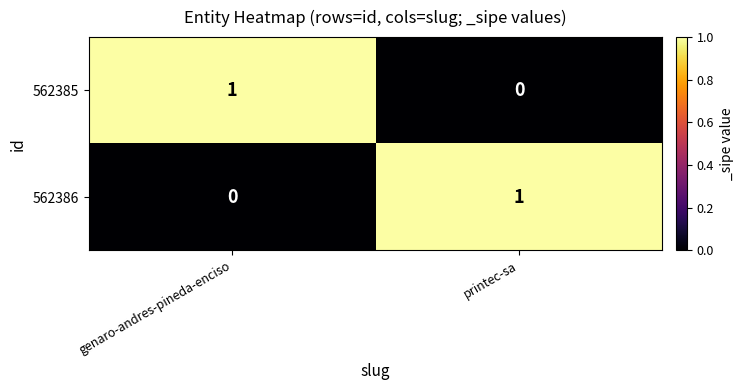

Count the number of data series in this chart.

2